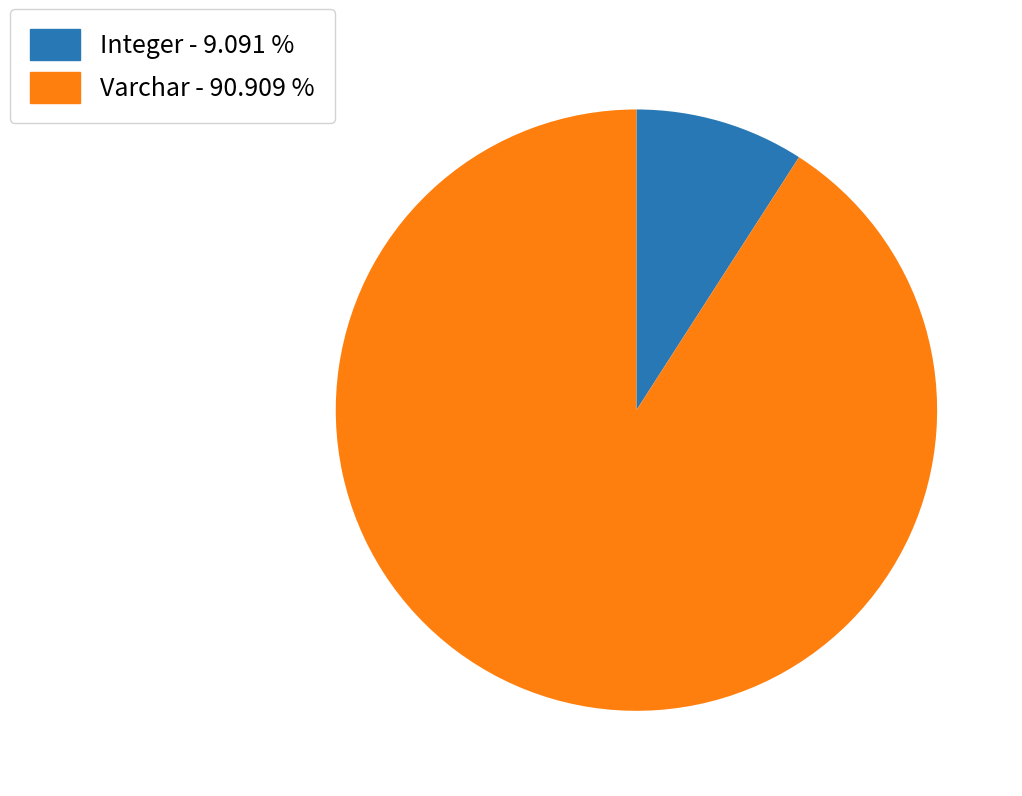

Between Integer and Varchar, which is larger?

Varchar